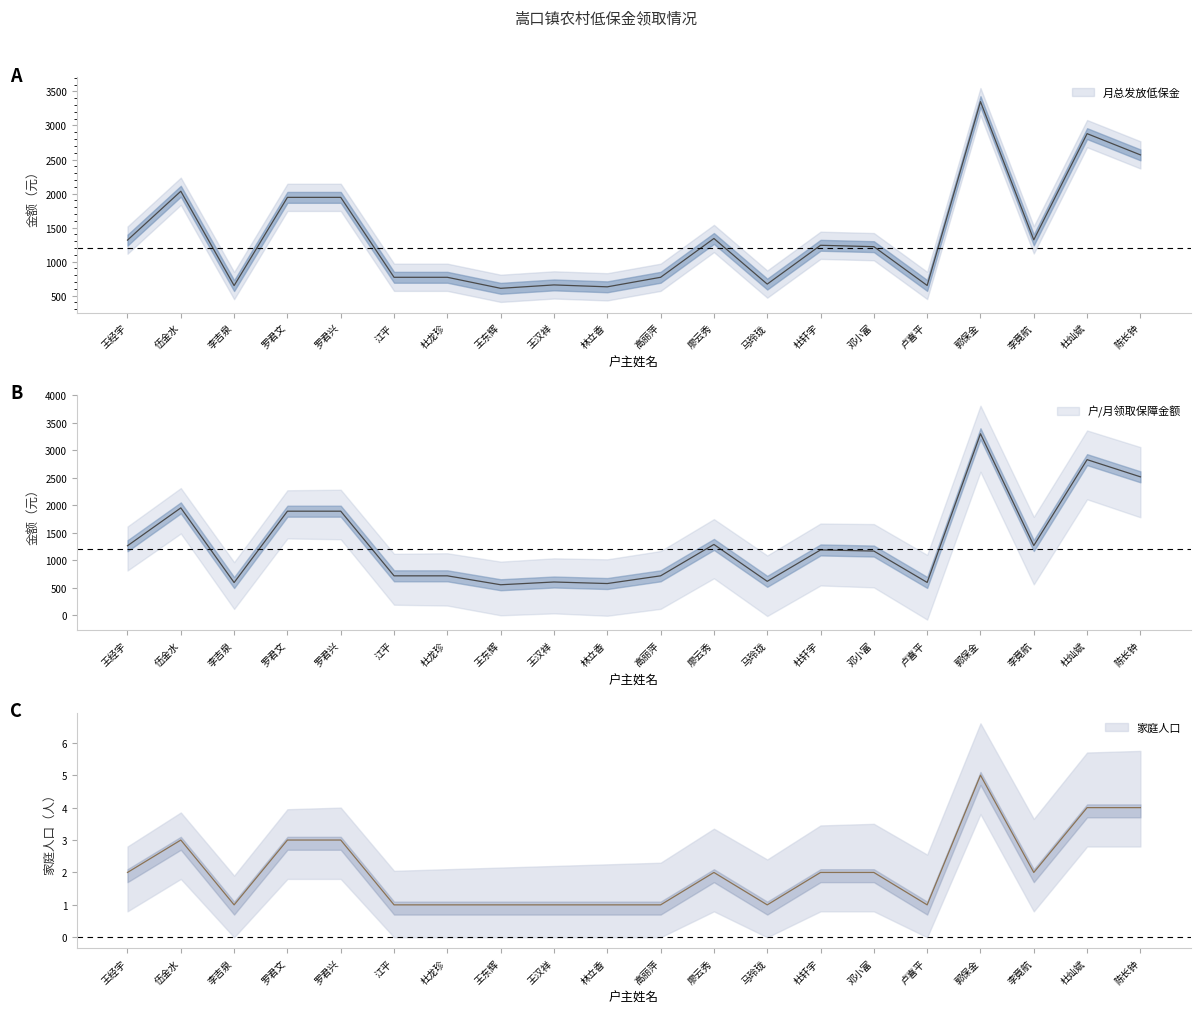

What is the sum of all 家庭人口 values?

41